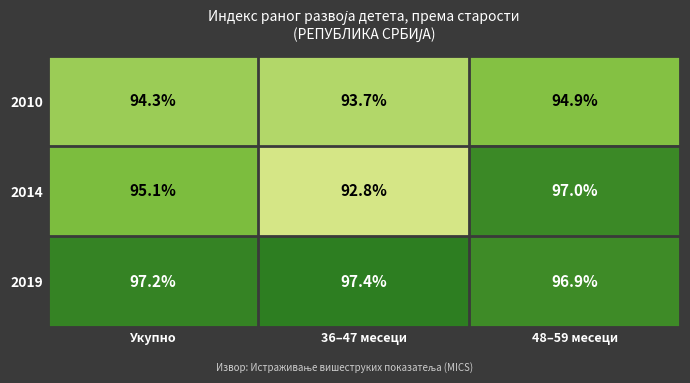

At 36–47 месеци, list the series in order from largest to smallest.

2019, 2010, 2014